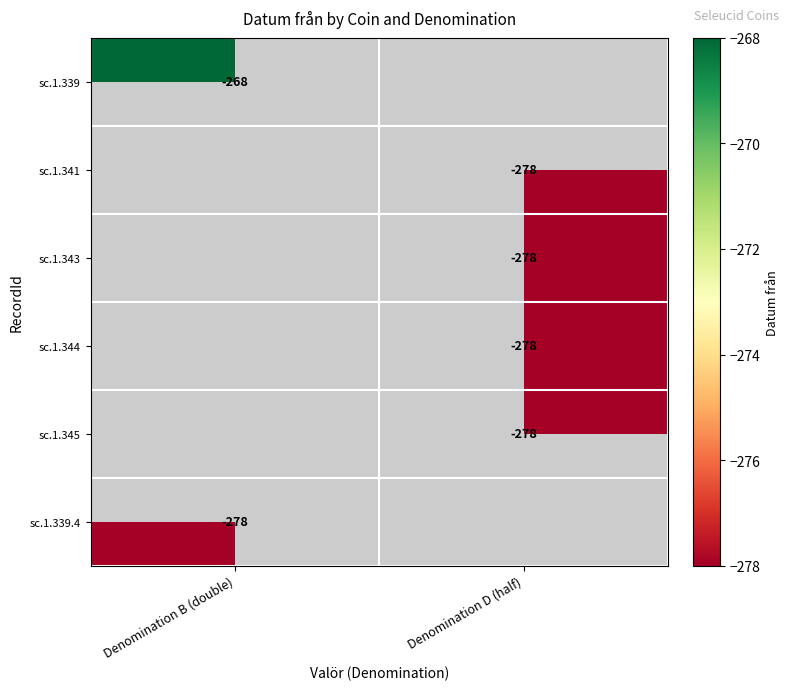

The value of sc.1.339.4 at Denomination B (double) is -278. True or false?

True